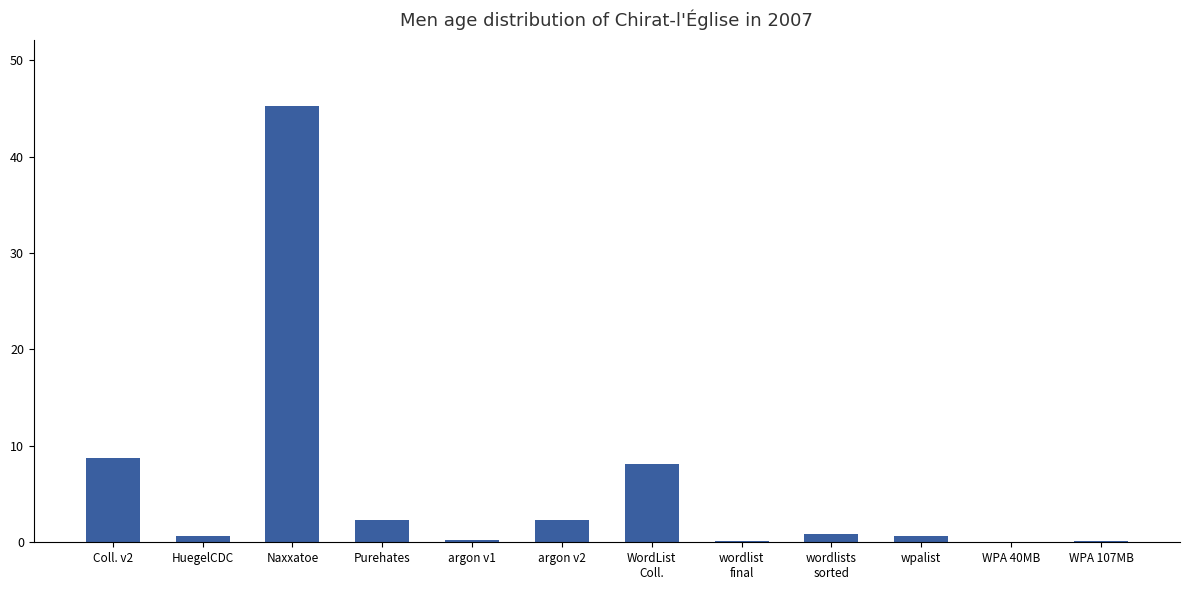

What is the sum of all values?

69.4